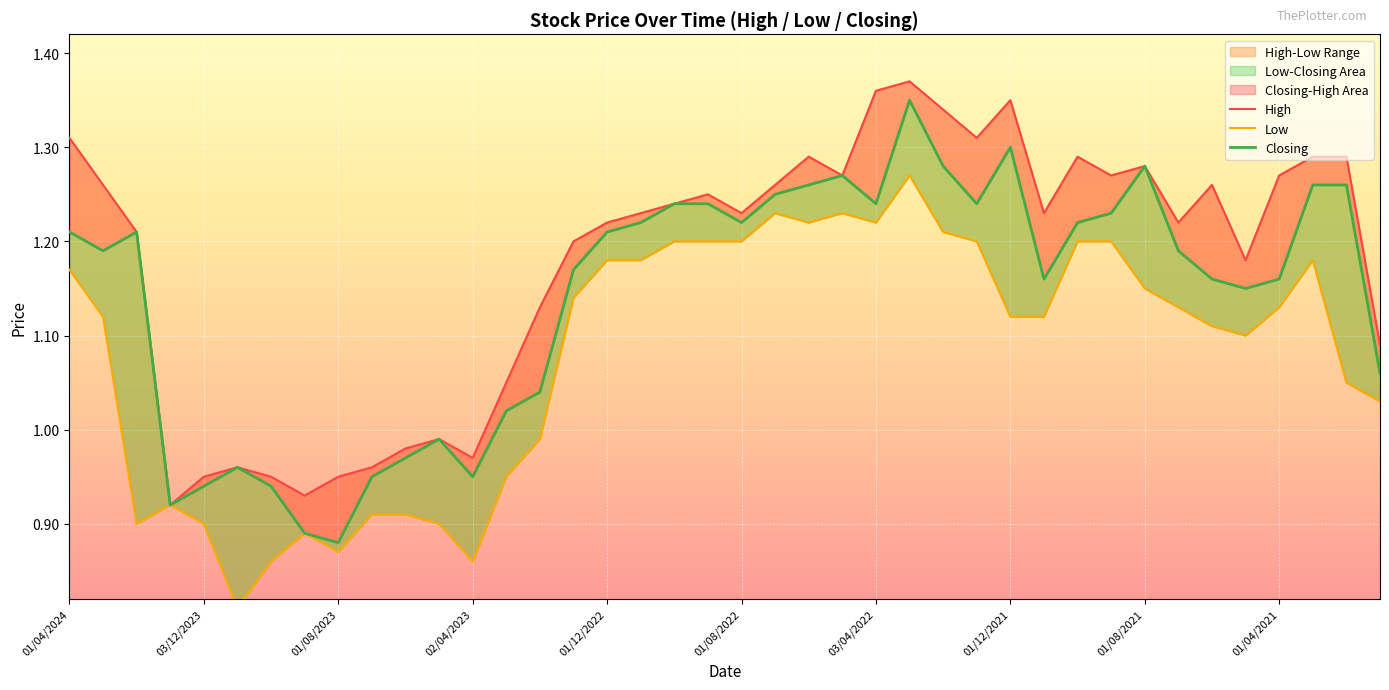

What is the minimum value shown in the chart?

0.8